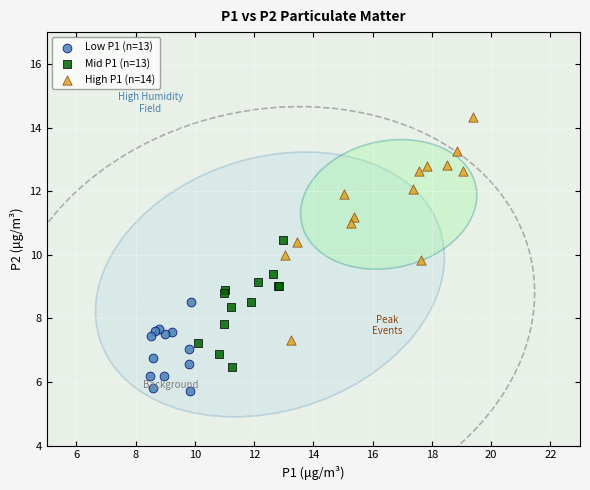

What are all the series names shown in the legend?

Low P1 (n=13), Mid P1 (n=13), High P1 (n=14)